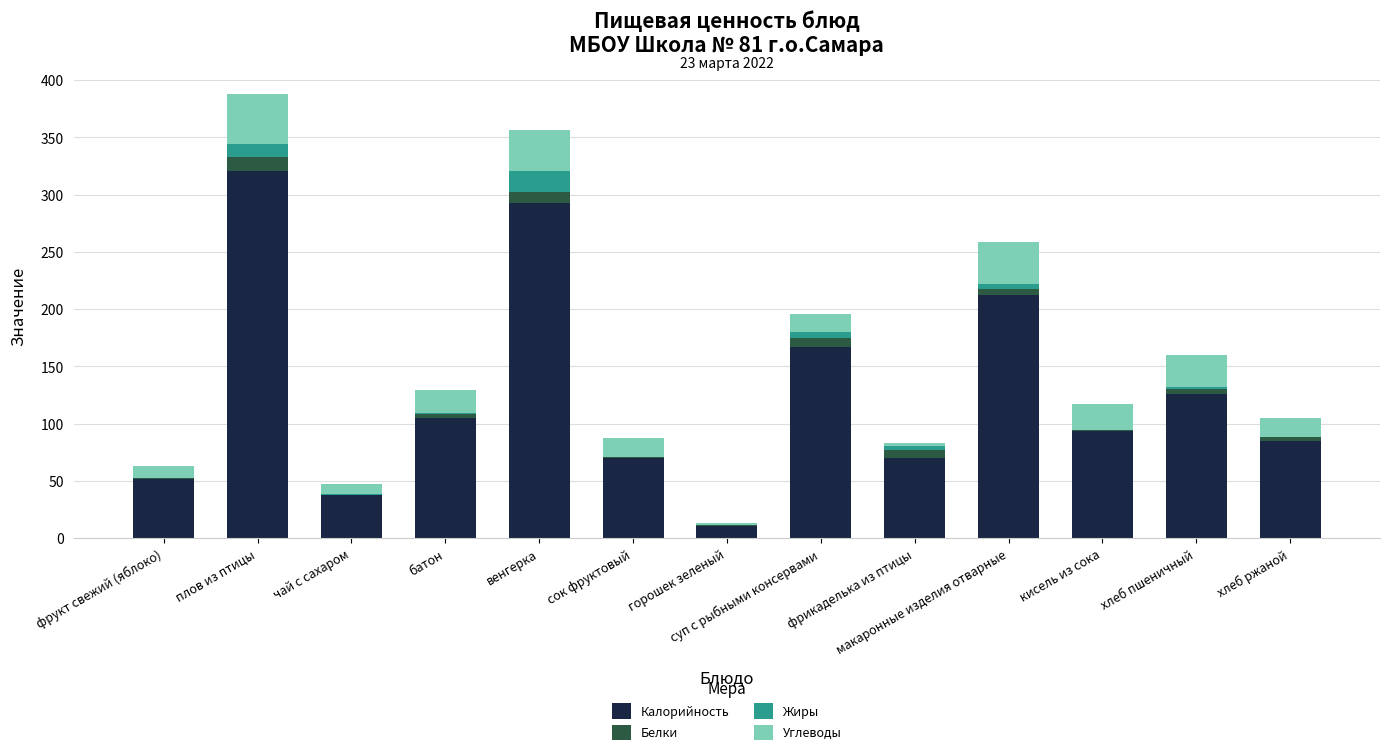

What is the total value across all series at плов из птицы?

387.6